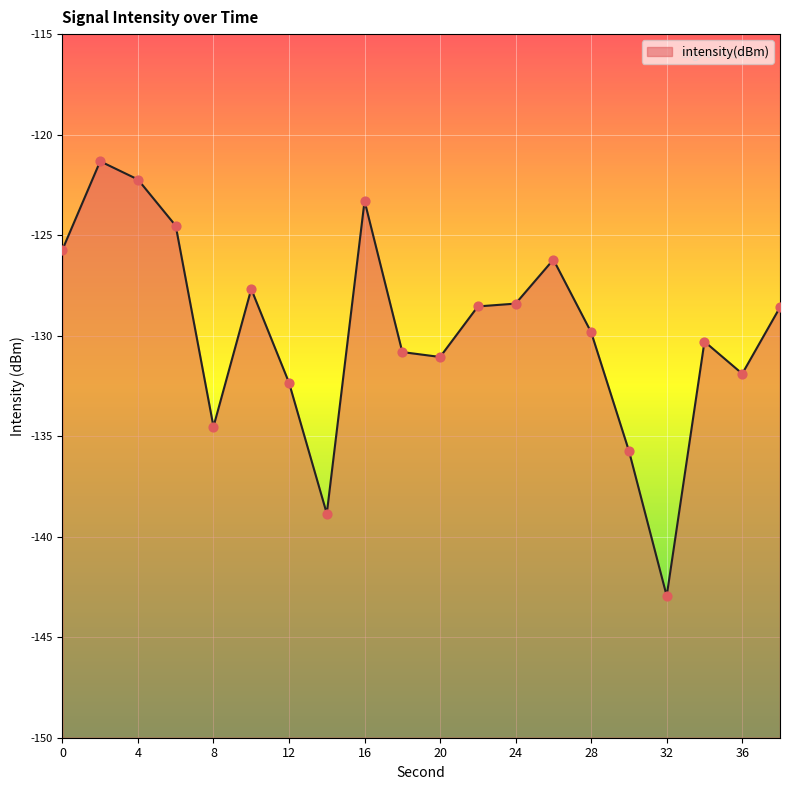

What is the change in value from 20 to 32?

-11.9